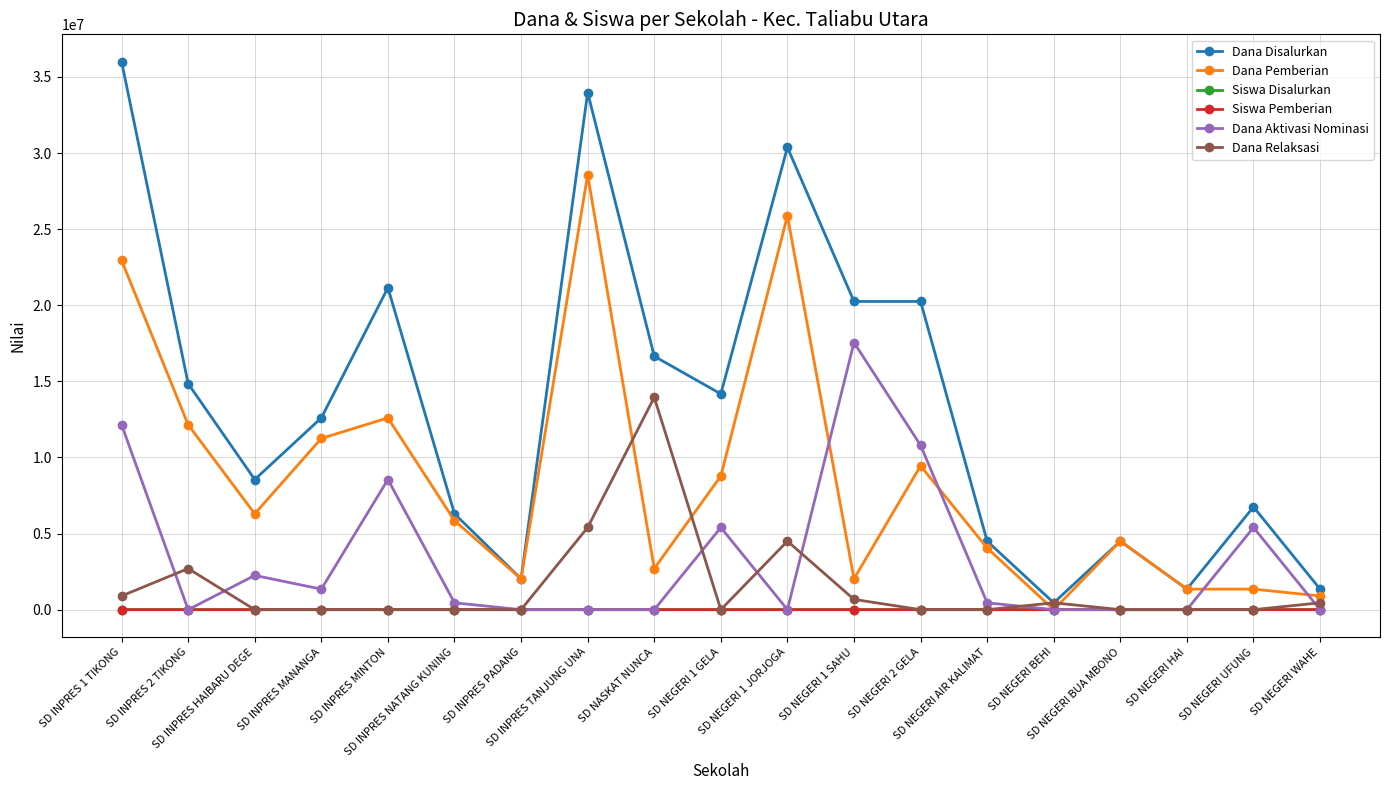

What is the approximate value of Dana Pemberian at SD INPRES TANJUNG UNA, to the nearest 50?

28575000